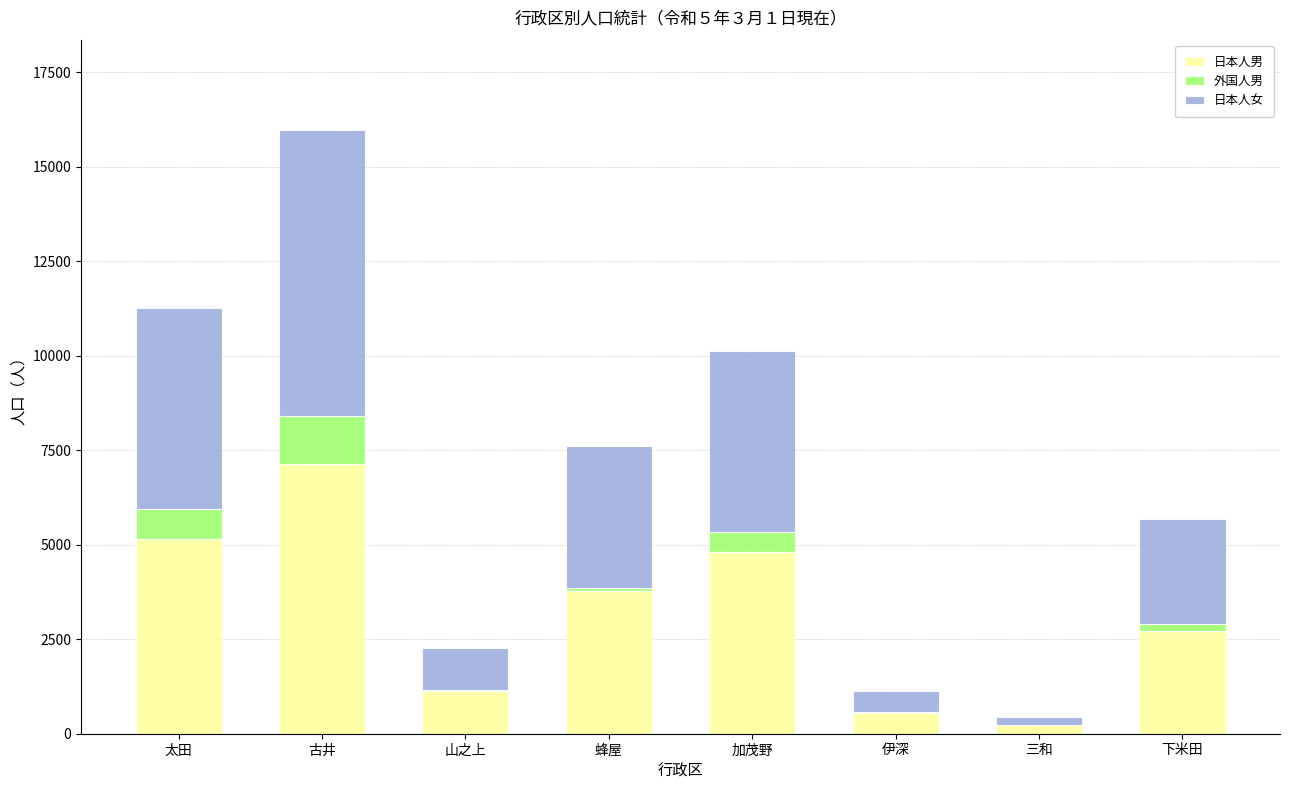

What is the sum of all 日本人男 values?

25472